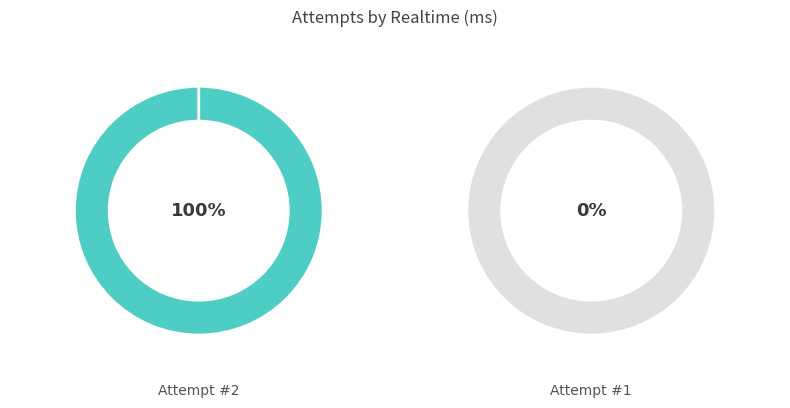

Which slice is the smallest?

1